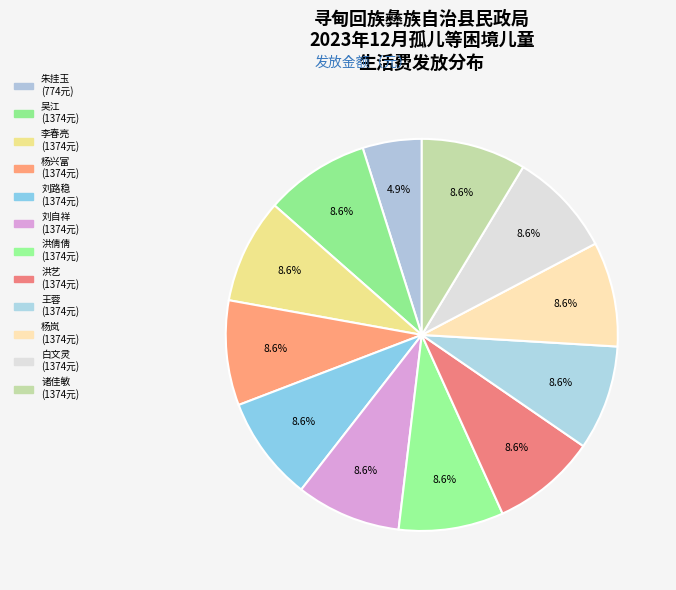

To the nearest percent, what is the difference between the largest and smallest slice percentages?

4%